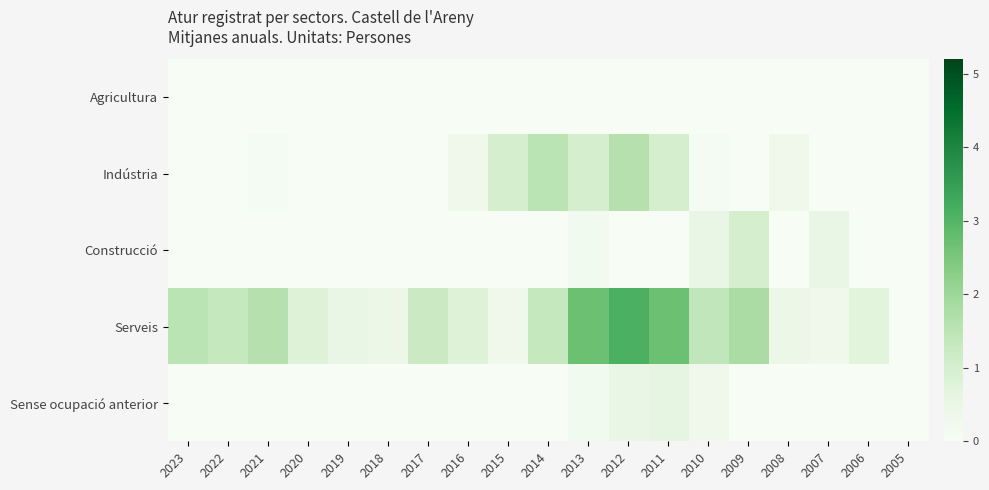

Which series has the widest spread of values?

Serveis